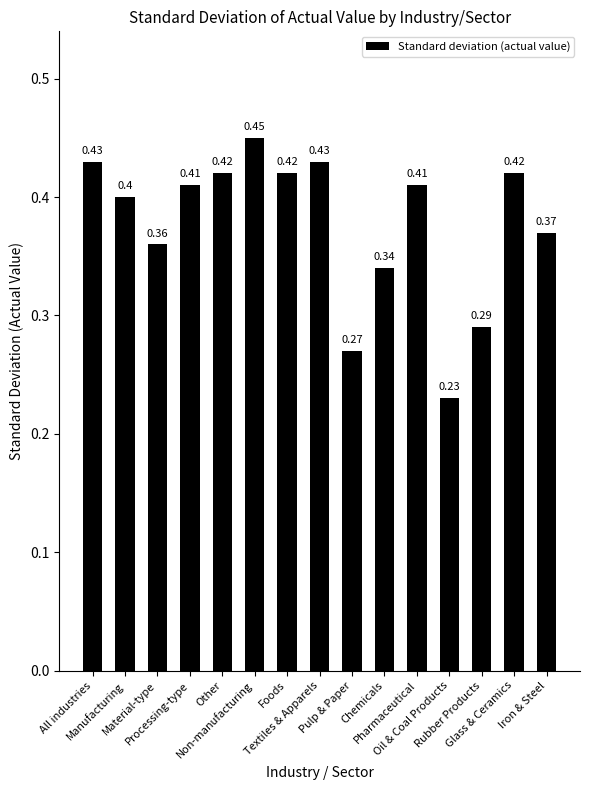

What is the sum of all values?

5.7